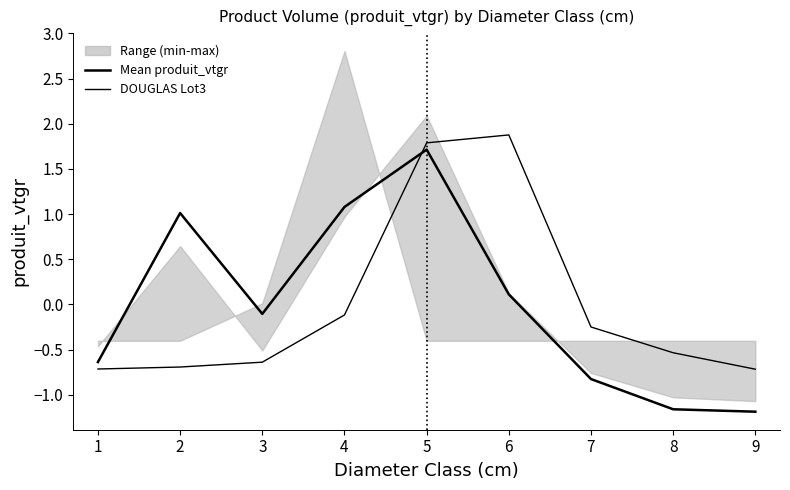

Is it true that DOUGLAS Lot3 equals -0.1 at 7?

False